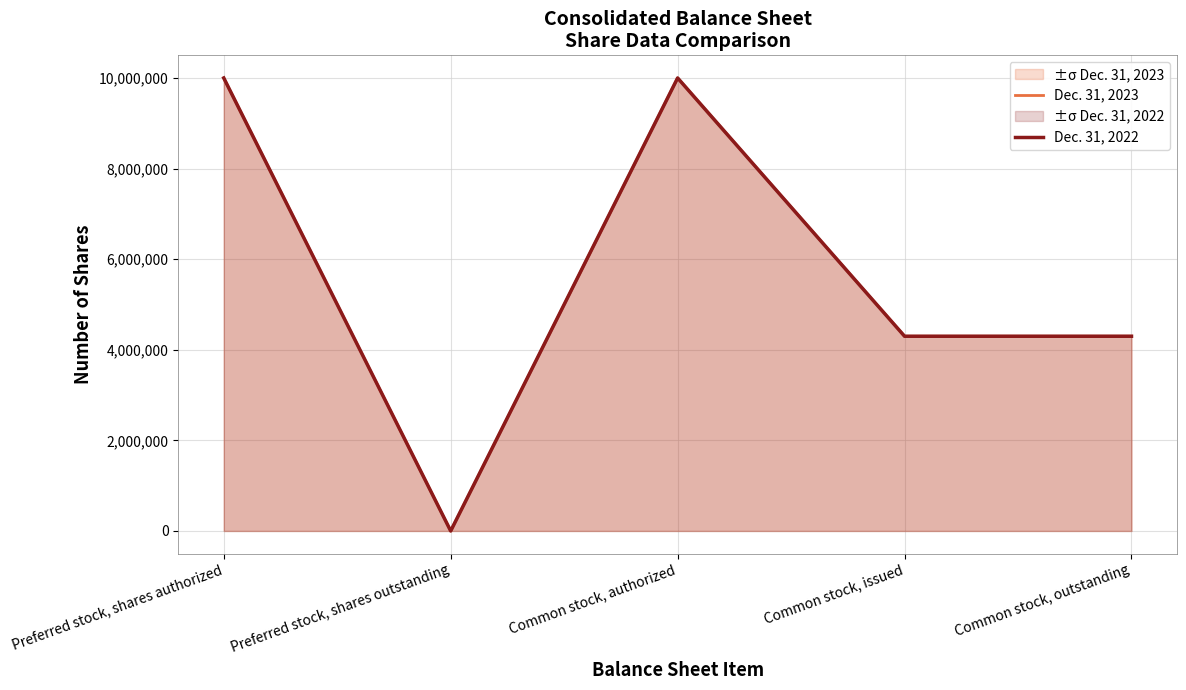

What are all the series names shown in the legend?

Dec. 31, 2023, Dec. 31, 2022